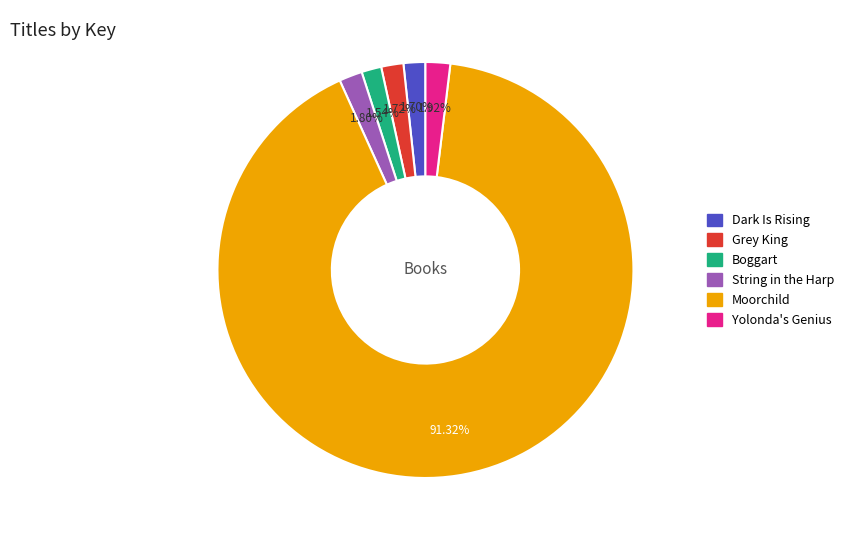

Combined, do Grey King and Yolonda's Genius account for over 50%?

No